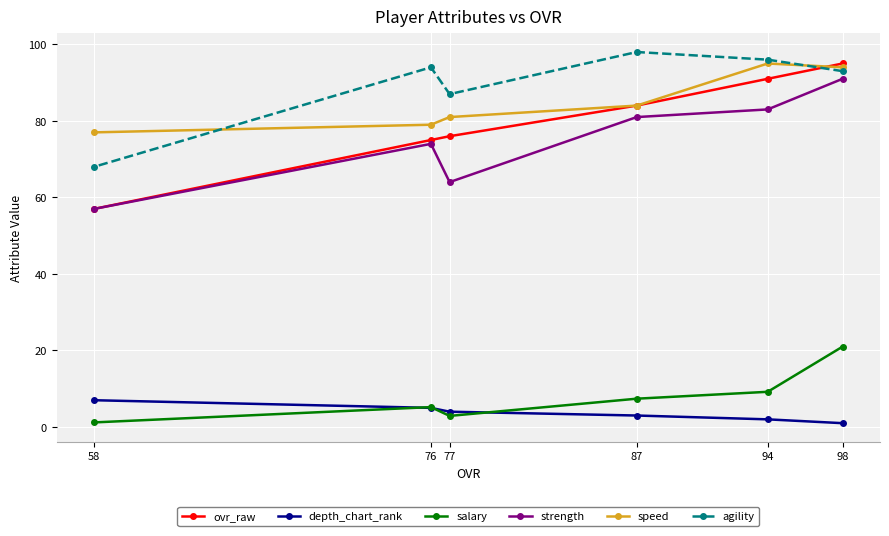

How many lines are shown in the chart?

6